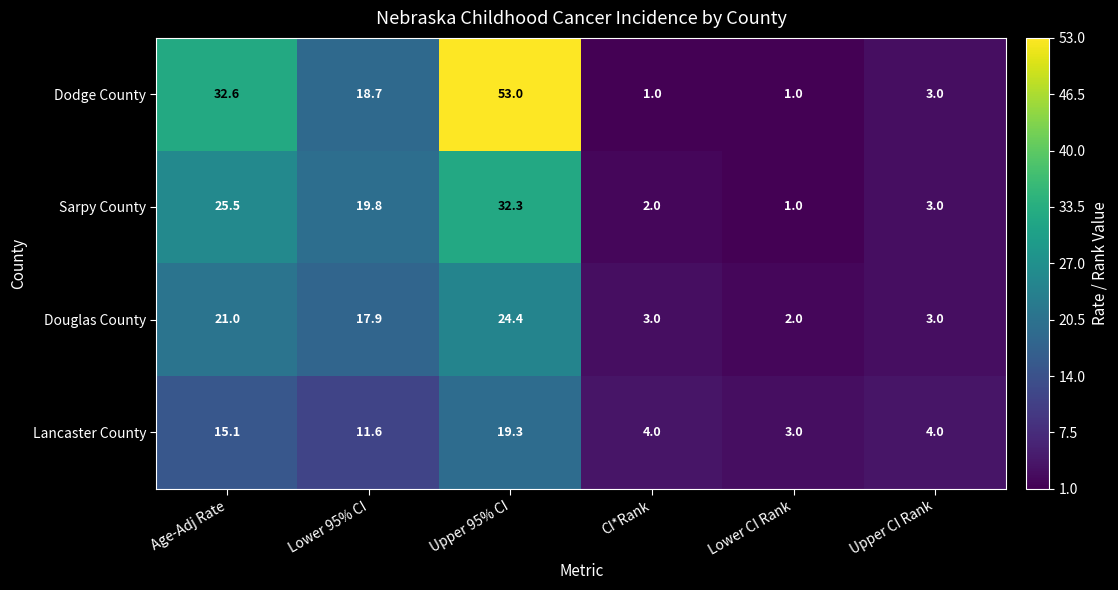

Reading left to right, transcribe all the data shown in this chart.

Dodge County: 32.6	18.7	53.0	1.0	1.0	3.0
Sarpy County: 25.5	19.8	32.3	2.0	1.0	3.0
Douglas County: 21.0	17.9	24.4	3.0	2.0	3.0
Lancaster County: 15.1	11.6	19.3	4.0	3.0	4.0